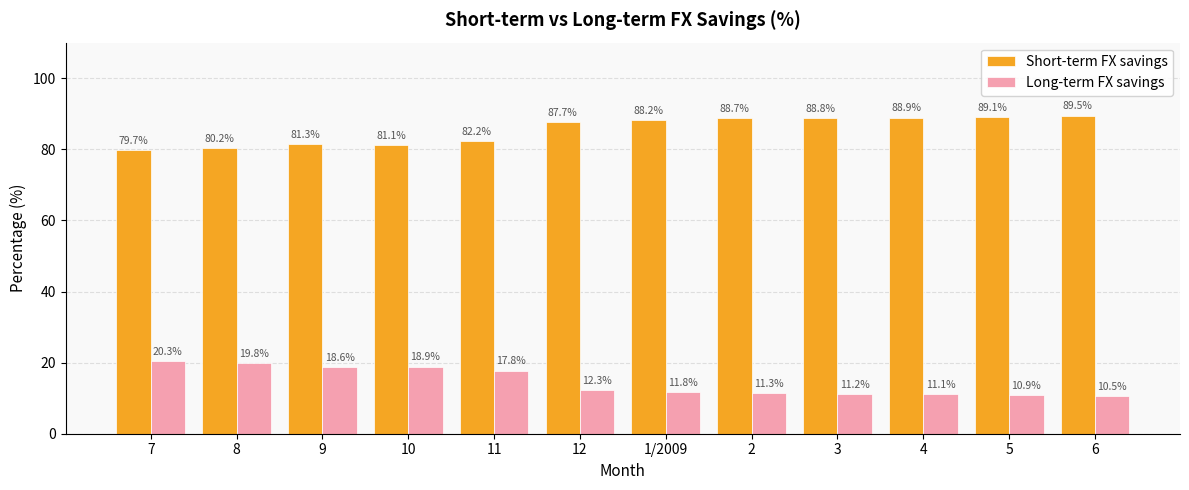

What is the maximum value shown in the chart?

89.5